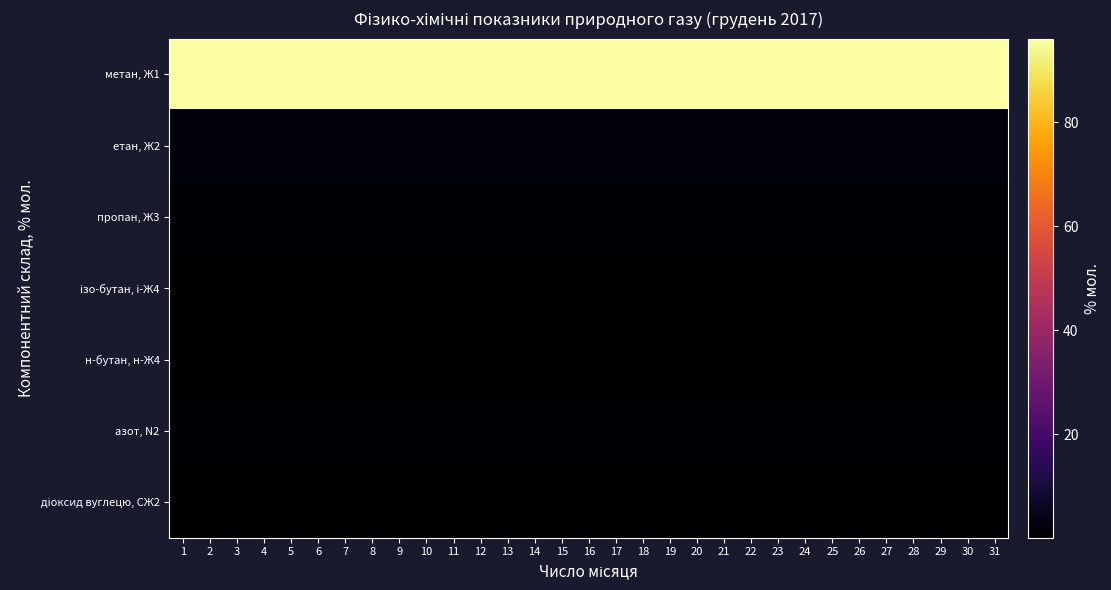

What is the difference between the highest and lowest values at 7?

96.0